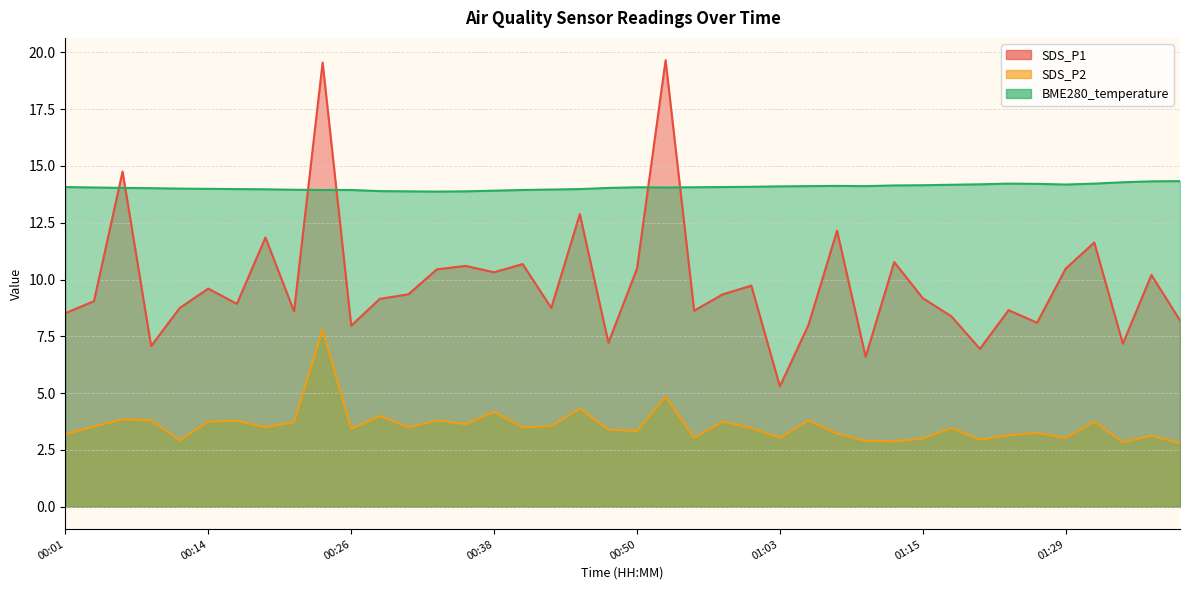

Which has a higher value, 00:53 or 00:06?

00:53